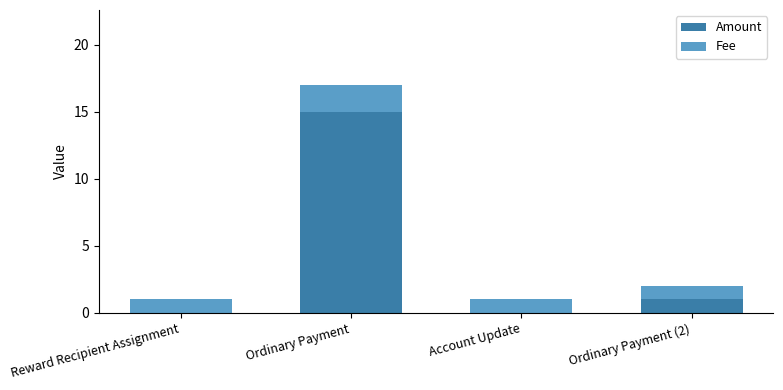

What is the maximum value for Amount?

15